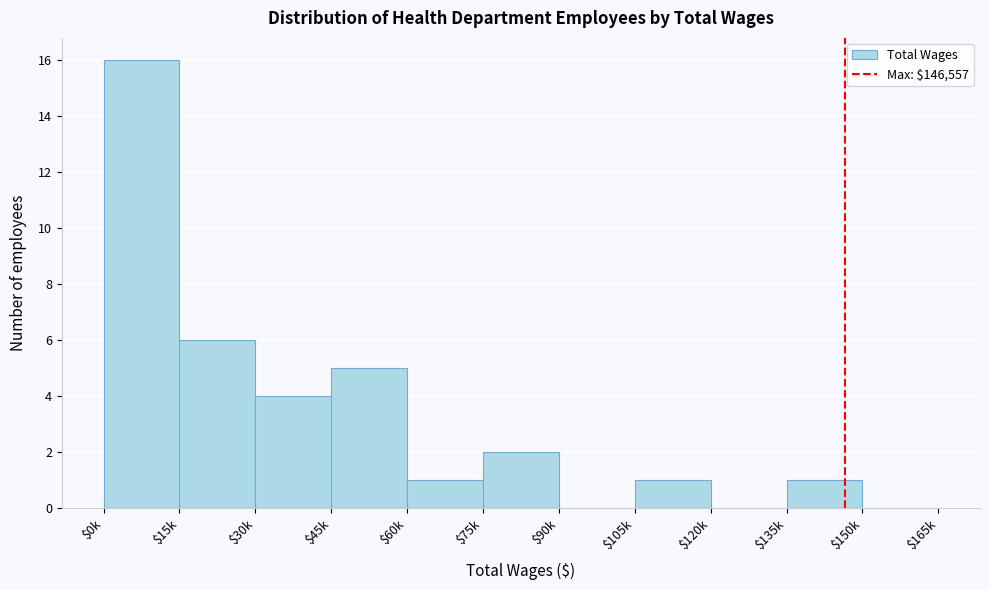

At which label is the value closest to 8?

$15k